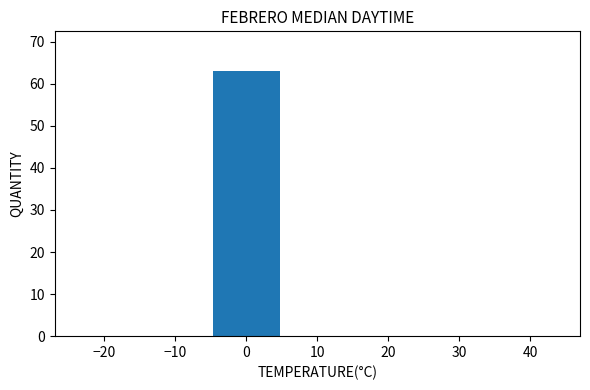

Reading left to right, transcribe this chart: for each bar, give the range it covers on the x-axis and its height. The values are not printed on the chart, so give them approximately, as read against the axis.

-25 to -15: 0
-15 to -5: 0
-5 to 5: 63
5 to 15: 0
15 to 25: 0
25 to 35: 0
35 to 45: 0